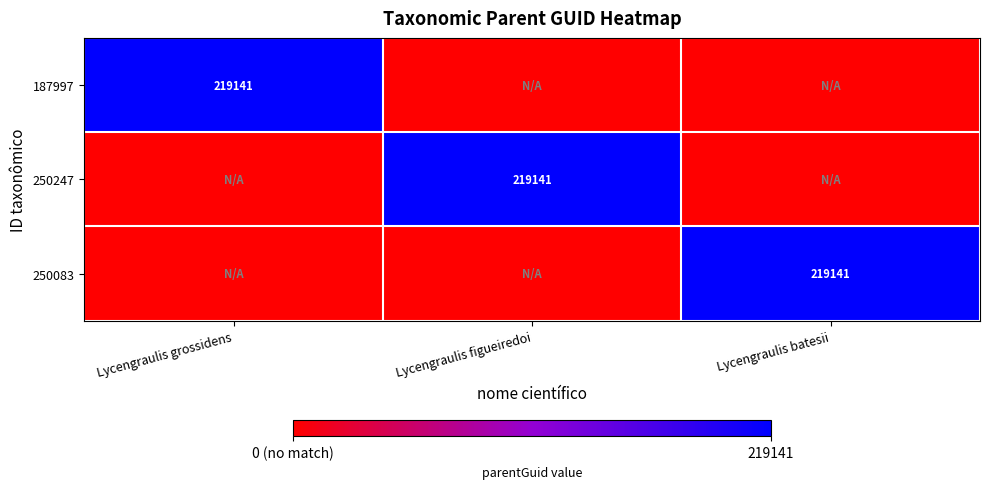

The value of 187997 at Lycengraulis grossidens is 44989. True or false?

False